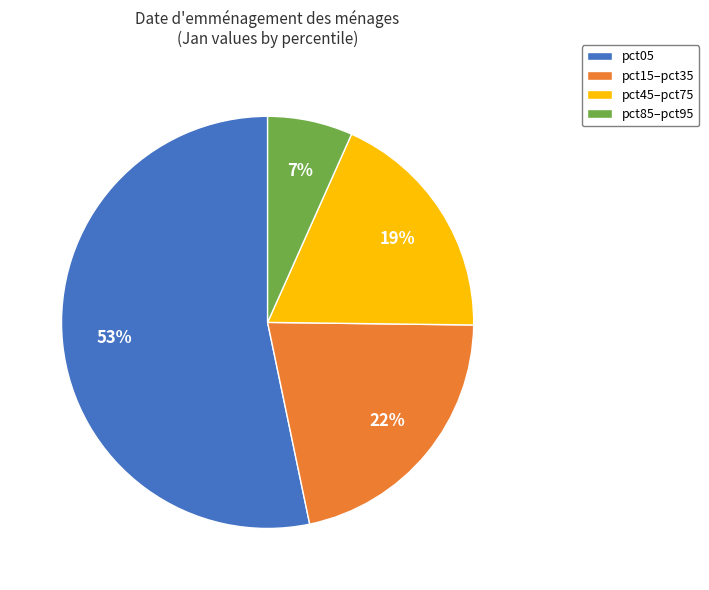

Which has a higher value, pct85–pct95 or pct05?

pct05